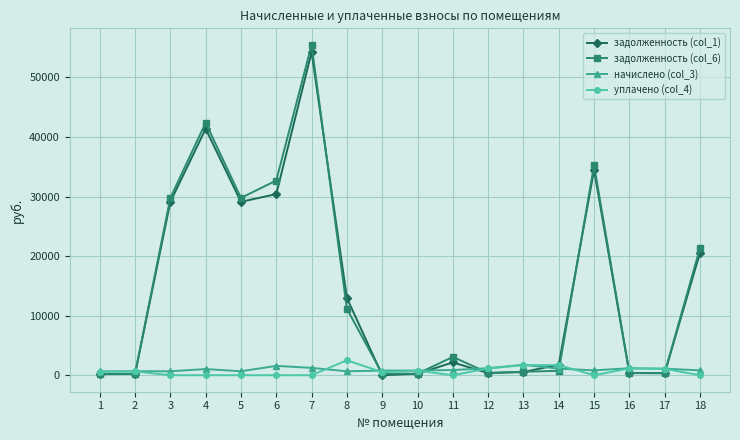

True or false: начислено (col_3) has more than 2 points higher than both neighbors.

True